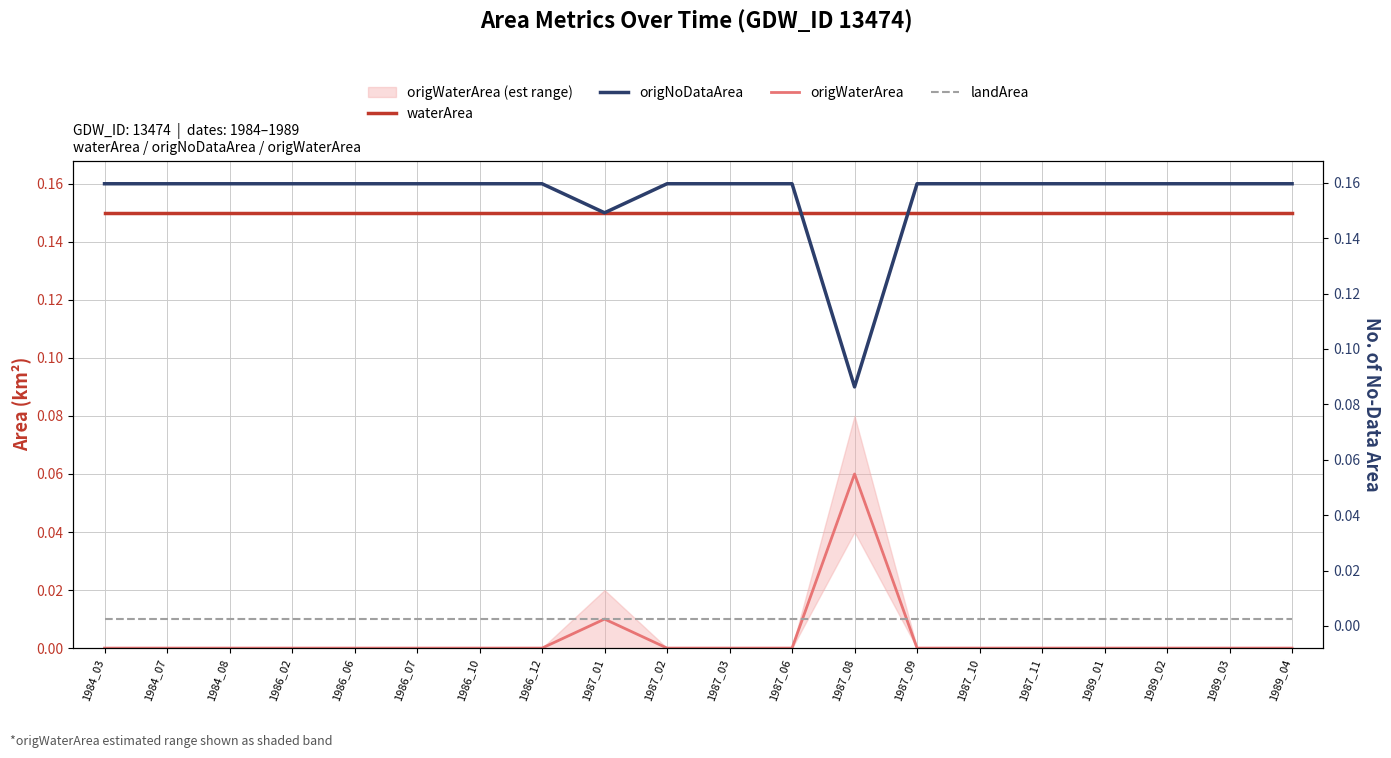

True or false: origNoDataArea and waterArea intersect in this chart.

True